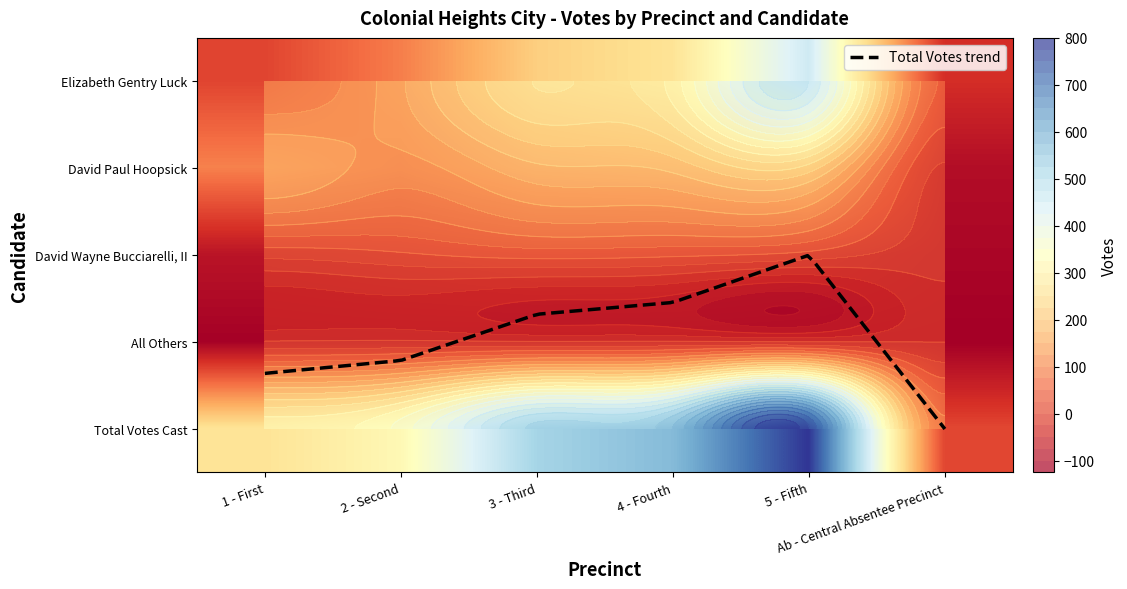

Reading left to right, what are all the values shown in this chart?

Elizabeth Gentry Luck: 101	171	276	311	474	72
David Paul Hoopsick: 175	139	194	207	237	22
David Wayne Bucciarelli, II: 33	45	59	54	39	11
All Others: 3	5	3	4	2	0
Total Votes Cast: 312	360	532	576	752	105